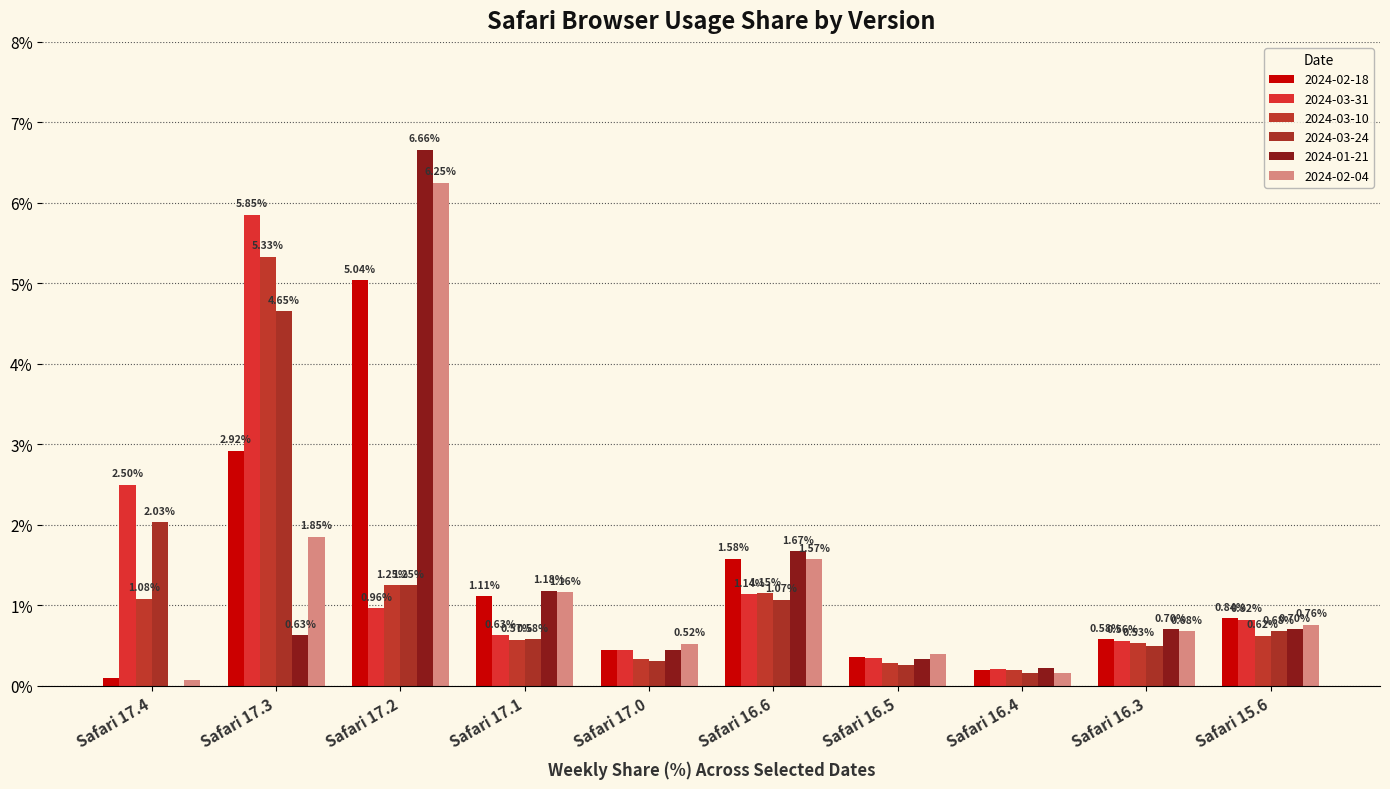

How many groups of bars are there?

10